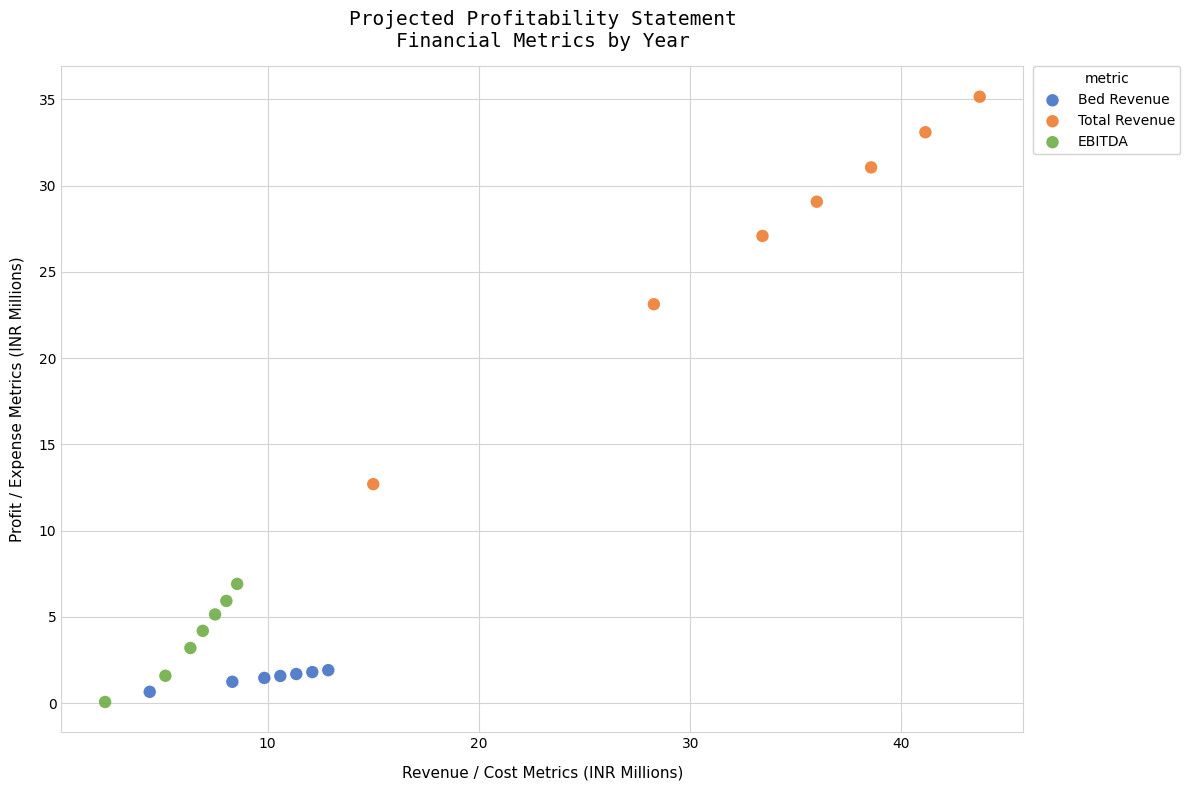

Which series has the widest spread of Y values?

Total Revenue